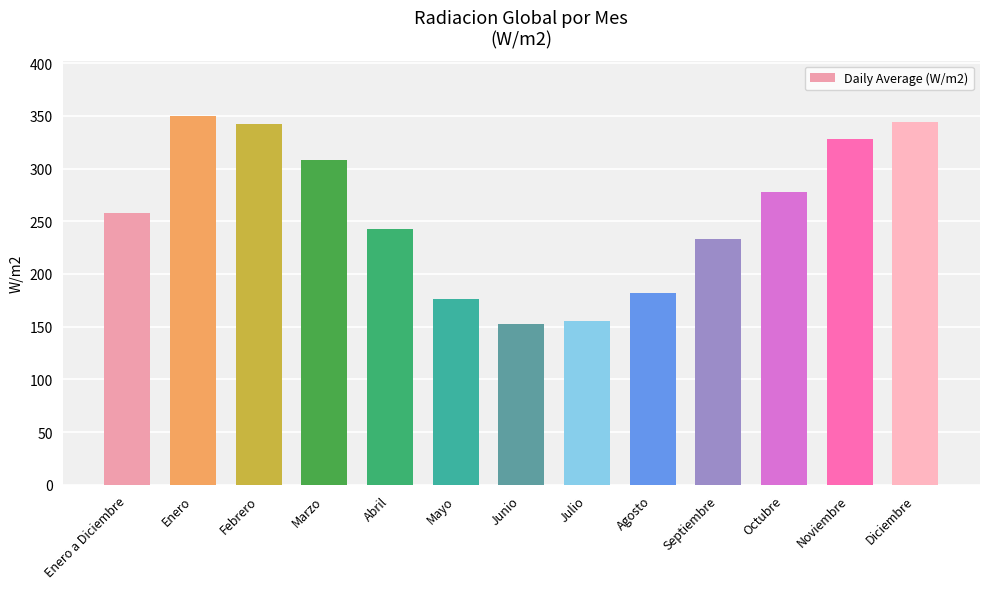

At which label does the data first exceed 257?

Enero a Diciembre